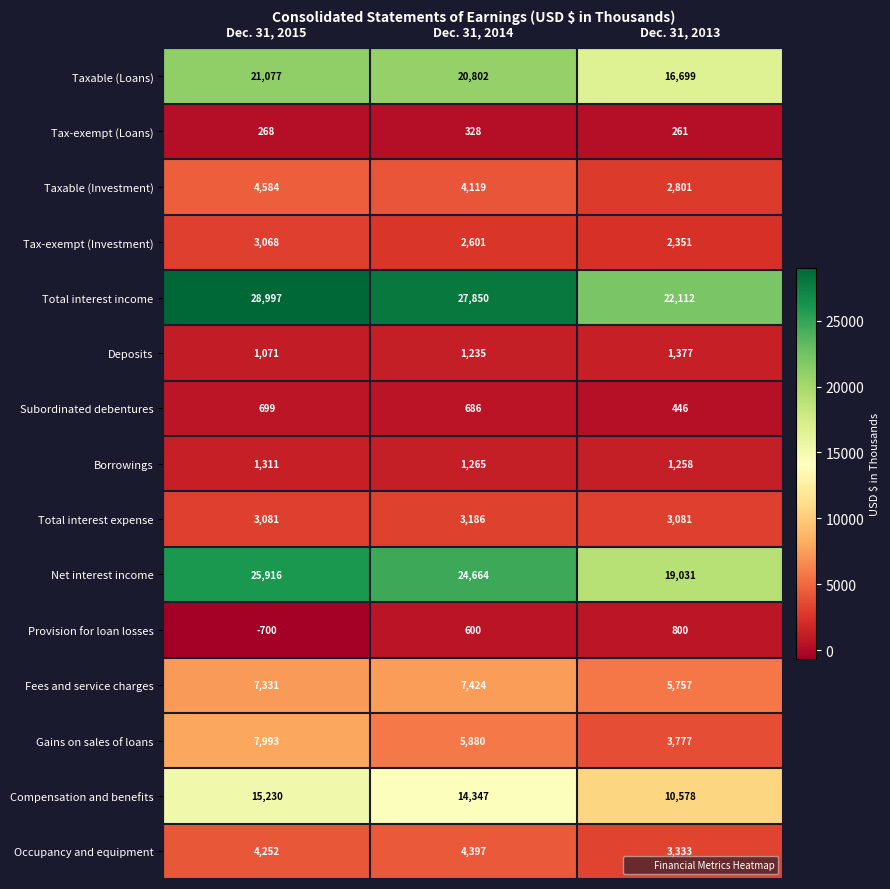

The Provision for loan losses series shows 336 at Dec. 31, 2014. True or false?

False